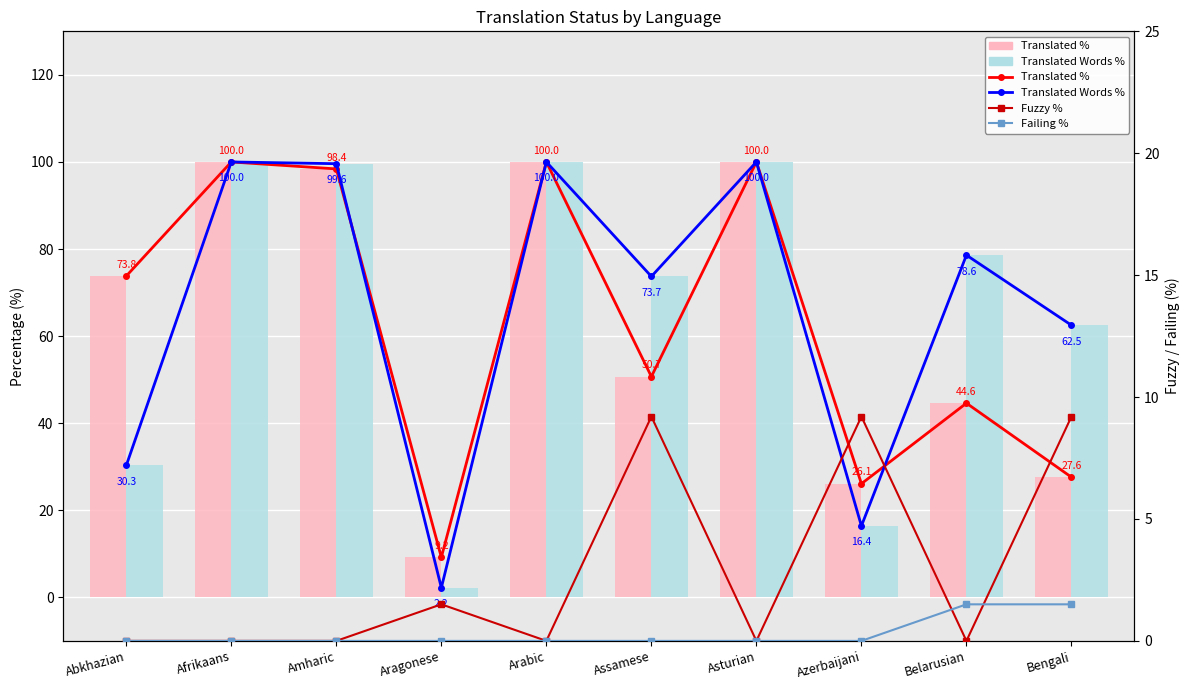

What is the average value of the Fuzzy % series?

2.9